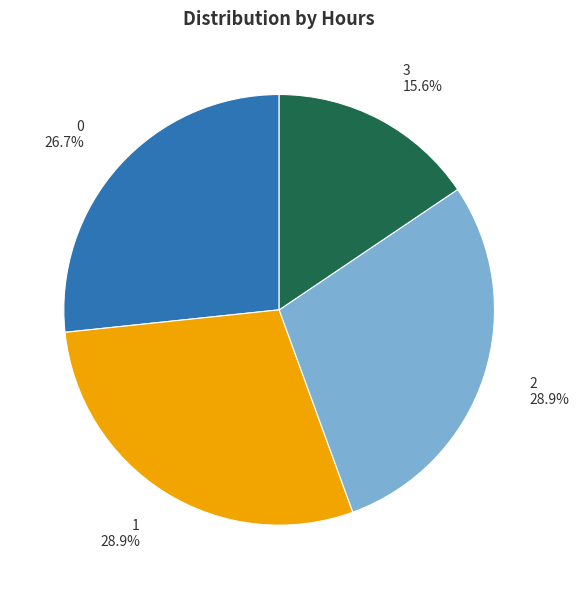

What is the ratio of the value at 1 28.9% to the value at 2 28.9%?

1.0